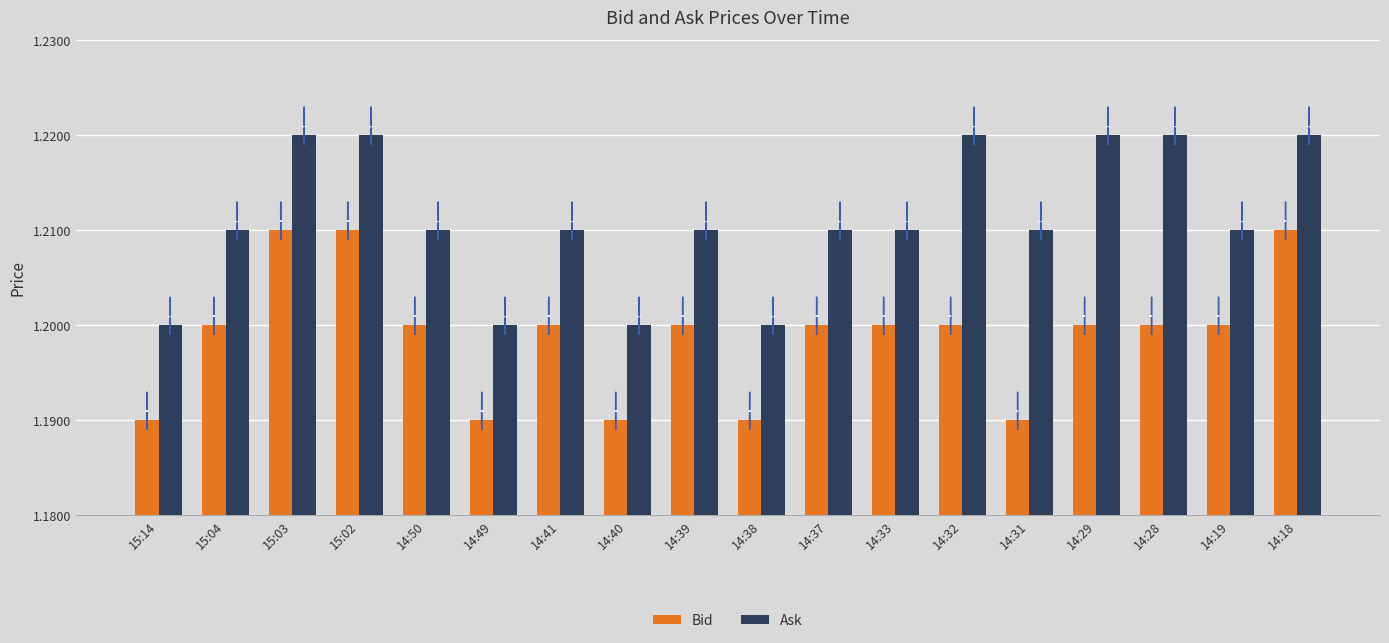

Is the value of Ask at 14:38 greater than the value of Bid at 14:38?

Yes